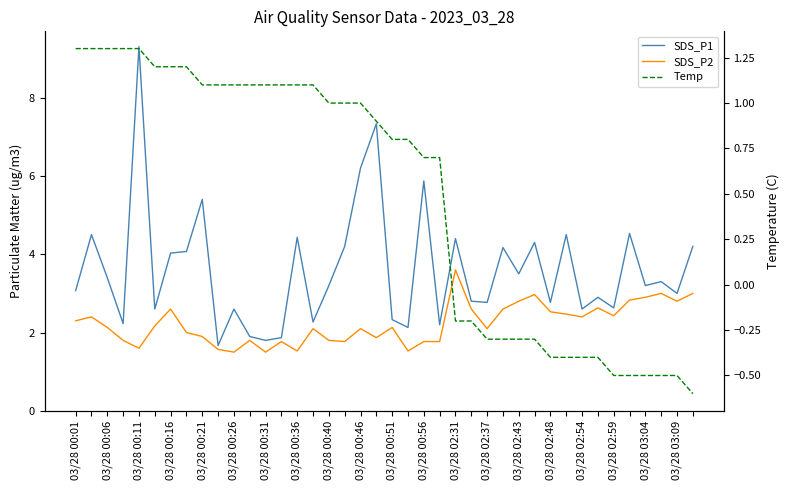

Which series has the largest total across all categories?

SDS_P1